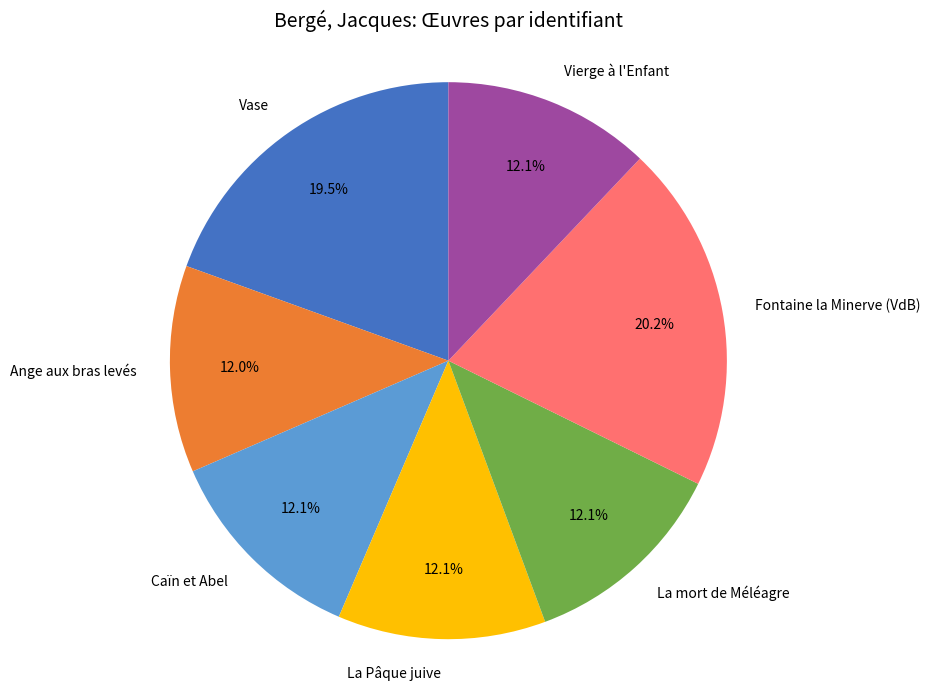

Does any single category account for the majority?

No